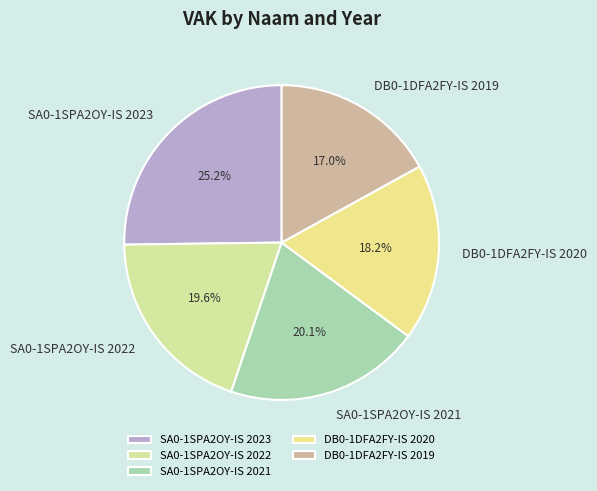

Count the number of slices in the pie.

5